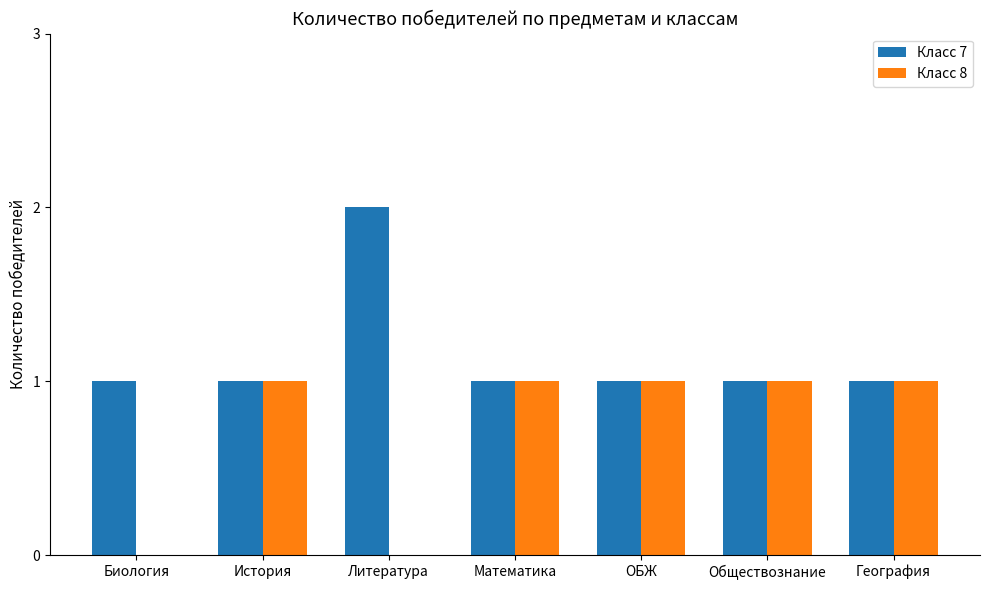

Reading left to right, list all the values displayed in this chart.

Класс 7: Биология=1	История=1	Литература=2	Математика=1	ОБЖ=1	Обществознание=1	География=1
Класс 8: Биология=0	История=1	Литература=0	Математика=1	ОБЖ=1	Обществознание=1	География=1